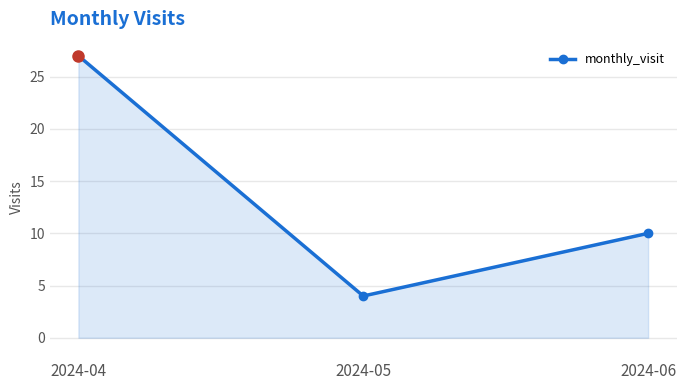

What is the difference between the second highest and minimum values?

6